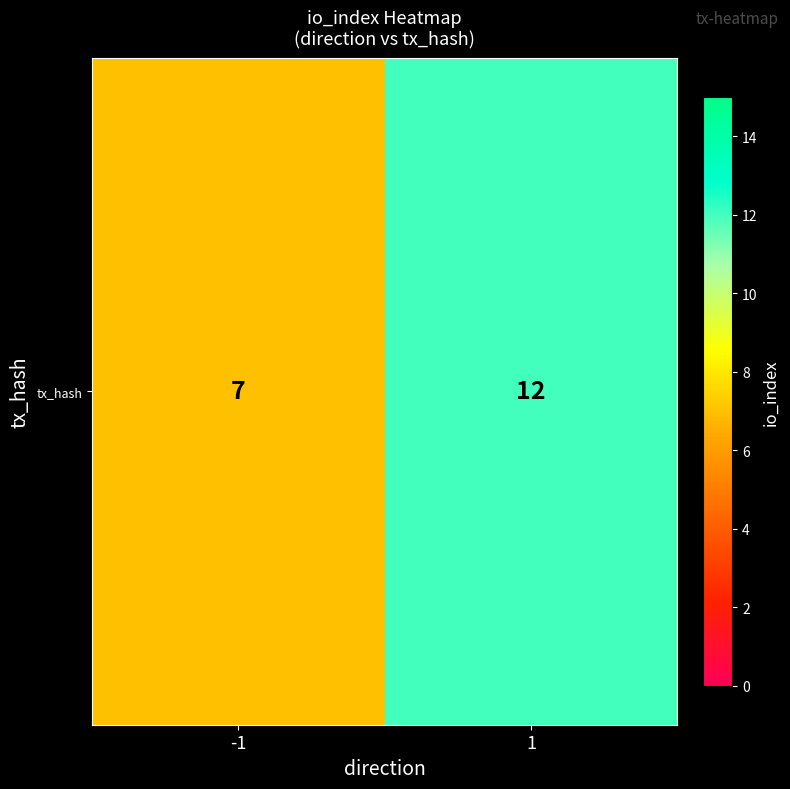

Count the number of categories in the chart.

2